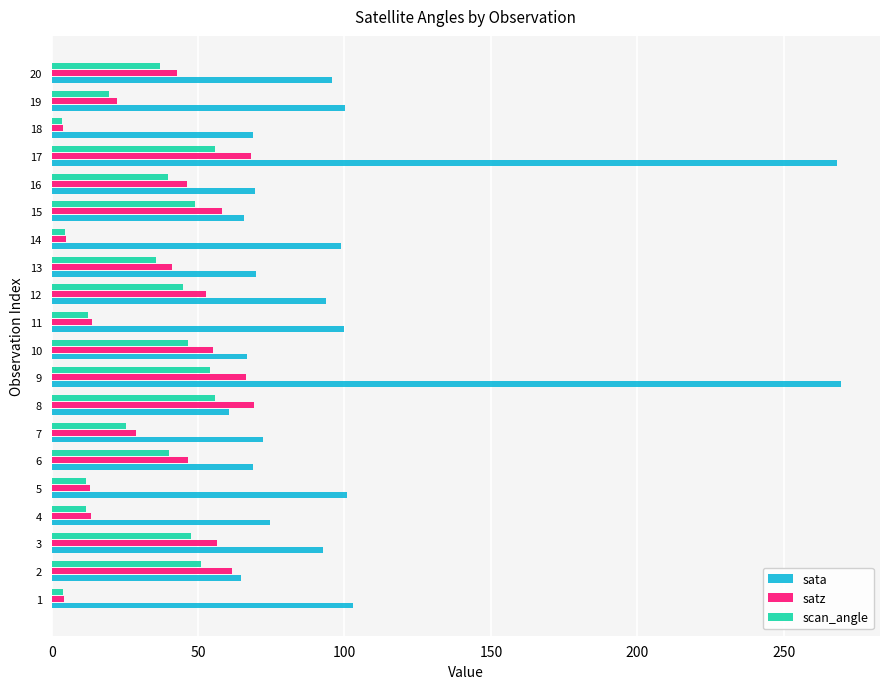

The value of satz at 17 is 68.0. True or false?

True